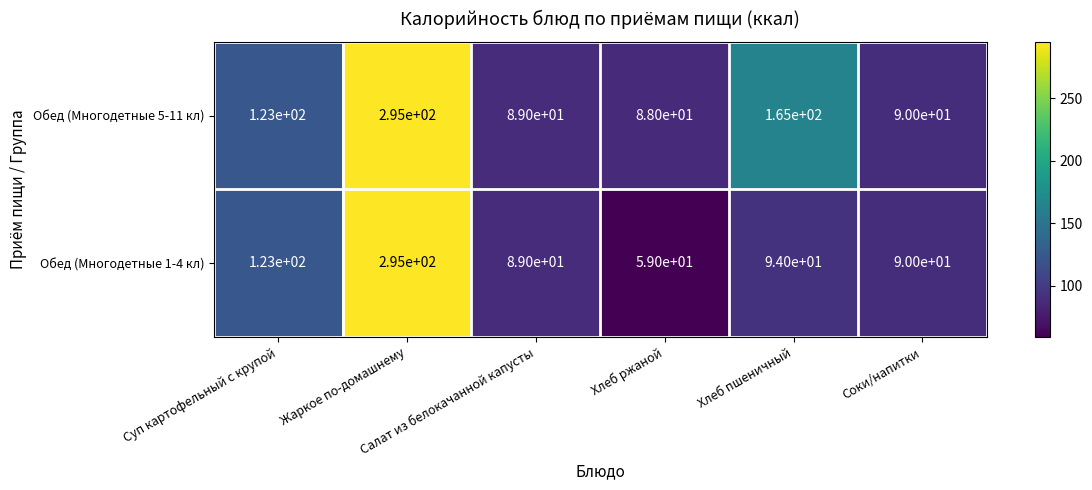

Which series has the widest spread of values?

Обед (Многодетные 1-4 кл)